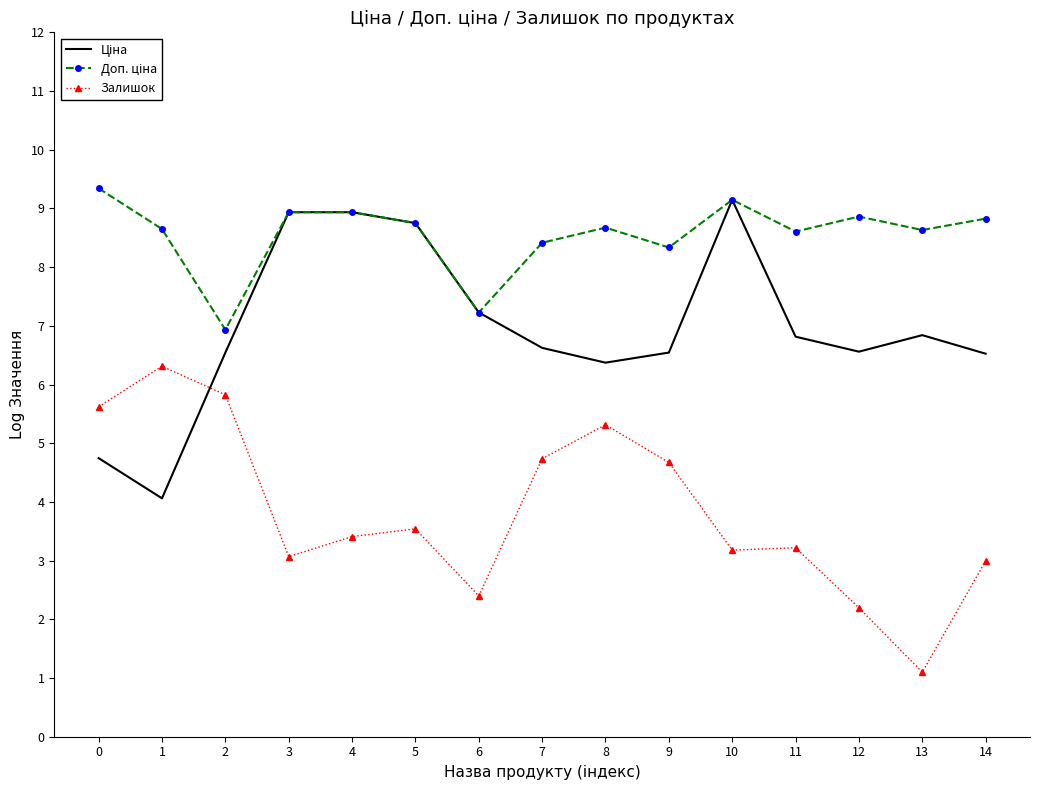

What is the difference between the highest and lowest values at 10?

6.0